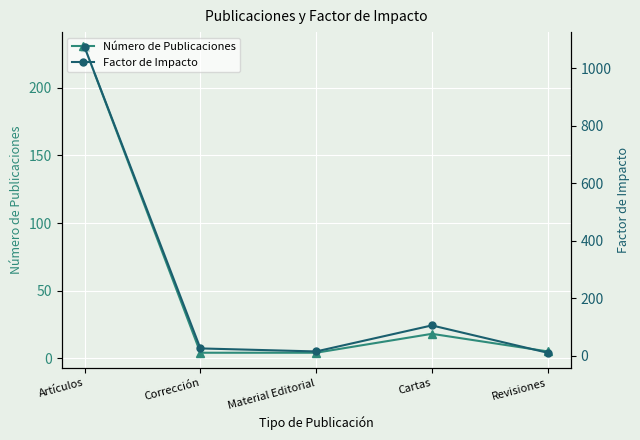

True or false: Número de Publicaciones and Factor de Impacto cross at least once.

False